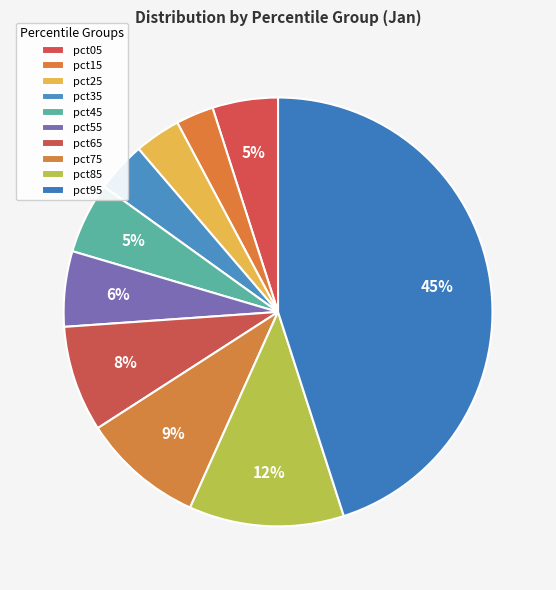

How many slices are in this pie chart?

10